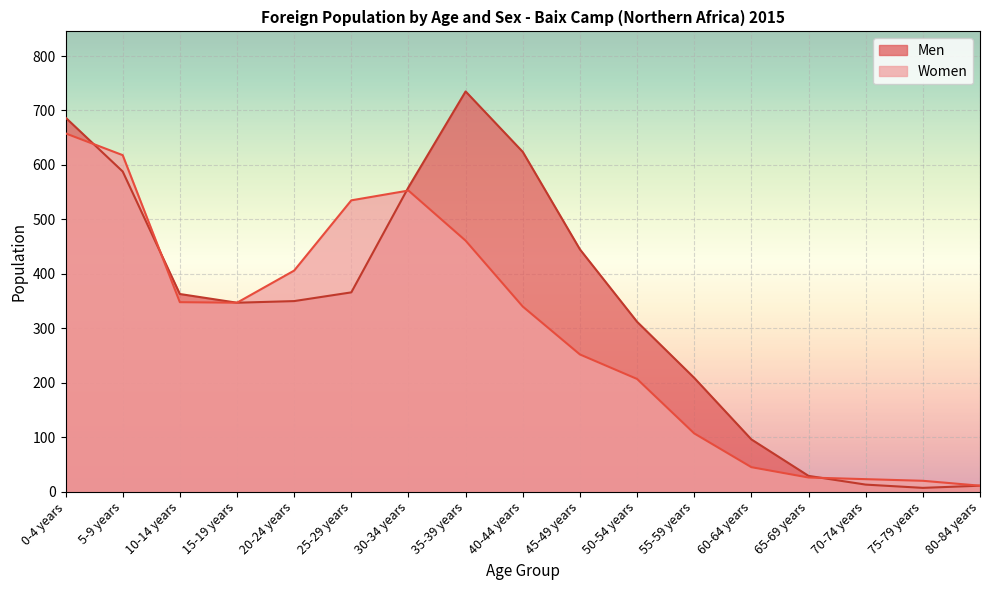

Does the chart display data point markers on the line(s)?

No